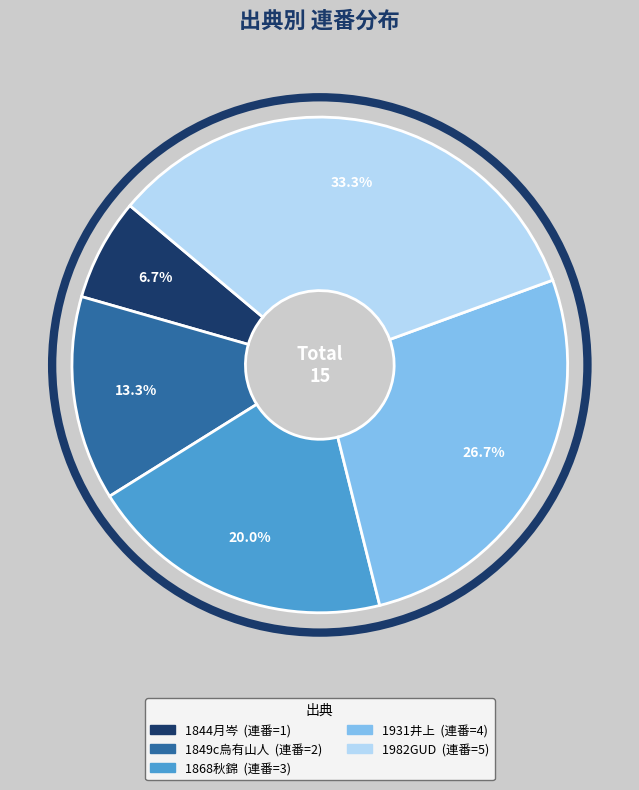

Does any single category account for the majority?

No